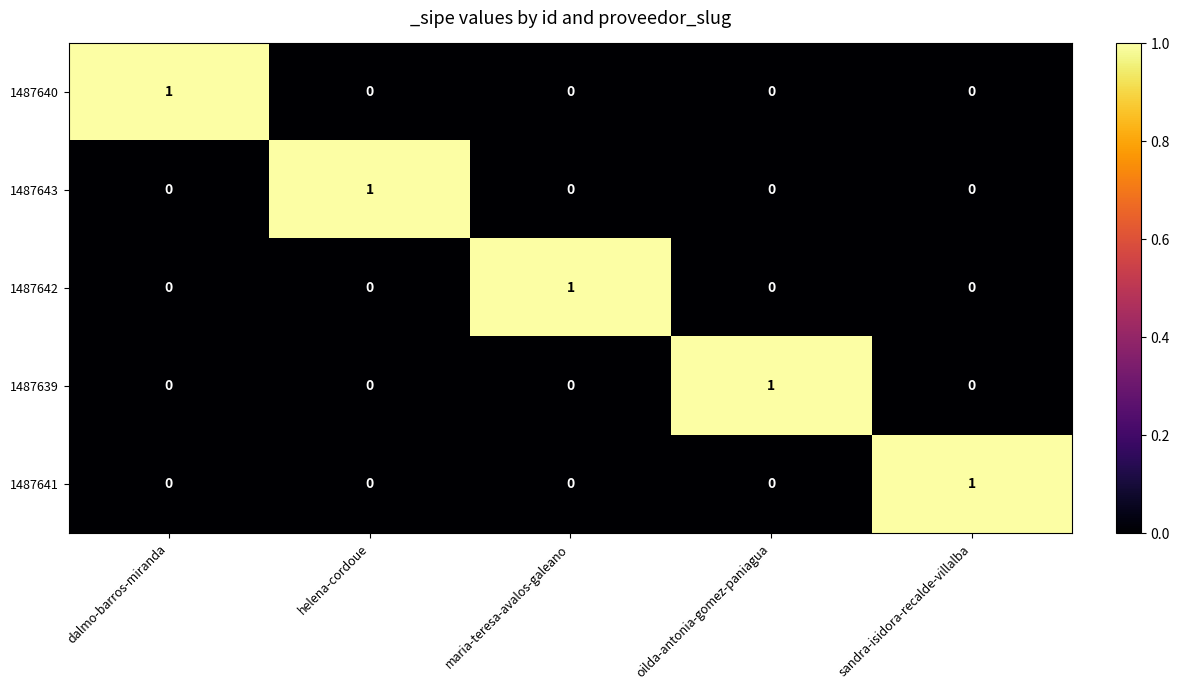

At which label does 1487641 reach its peak?

sandra-isidora-recalde-villalba